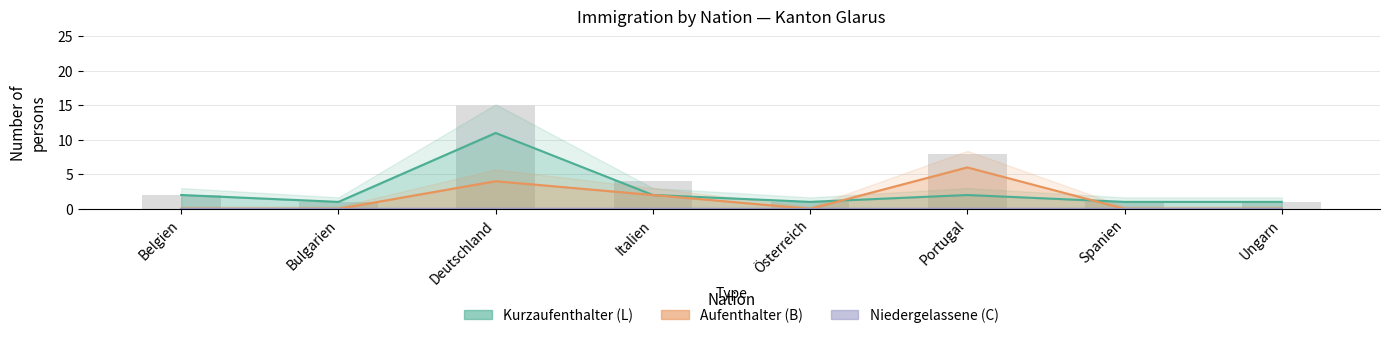

What is the difference between the second highest and second lowest values in the Total (Aufenthalter B) series?

4